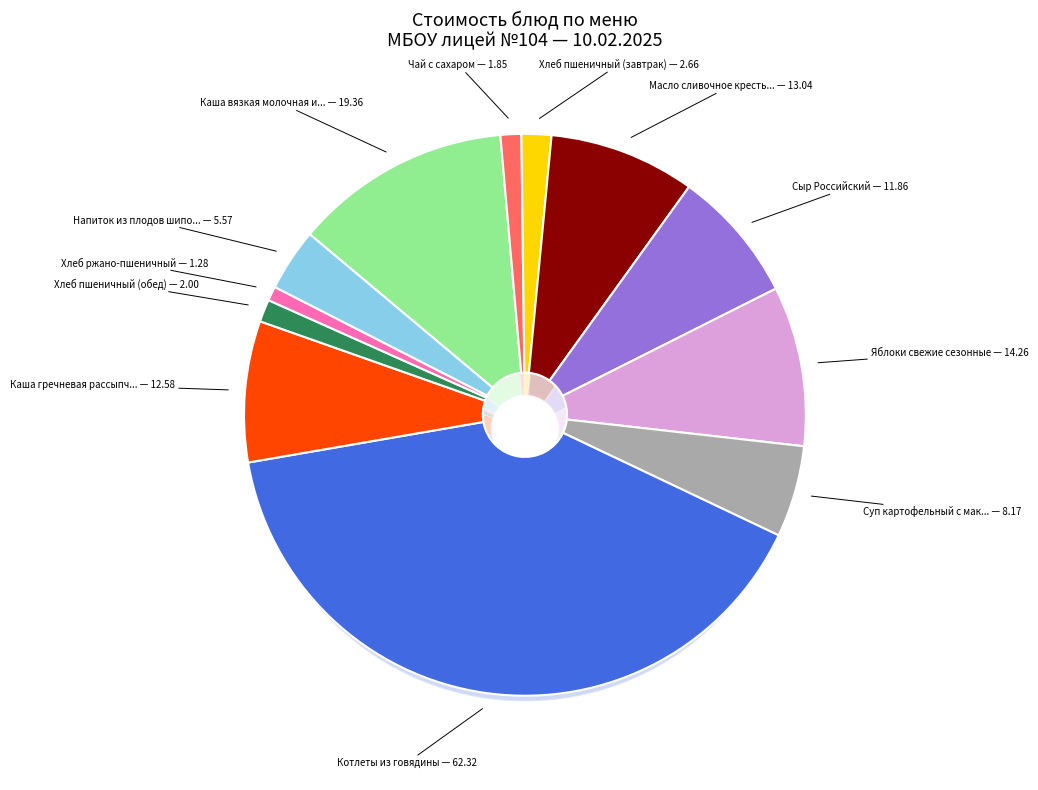

The Хлеб пшеничный (обед) slice represents 9% of the pie. True or false?

False